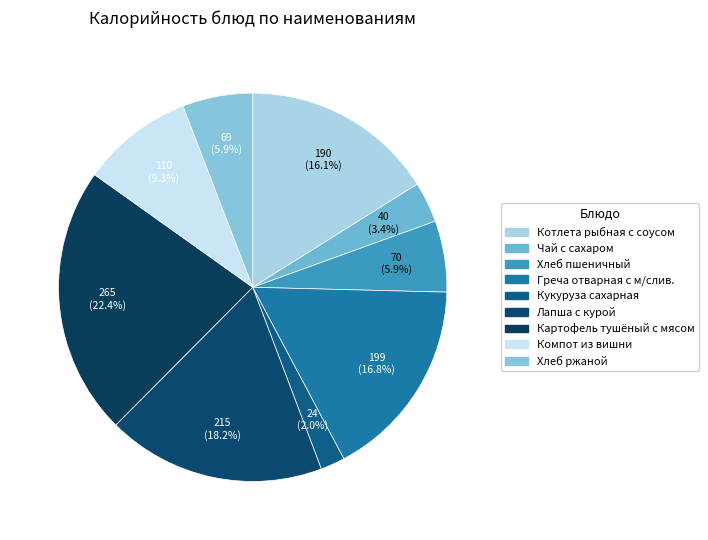

What is the largest slice in the pie chart?

Картофель тушёный с мясом